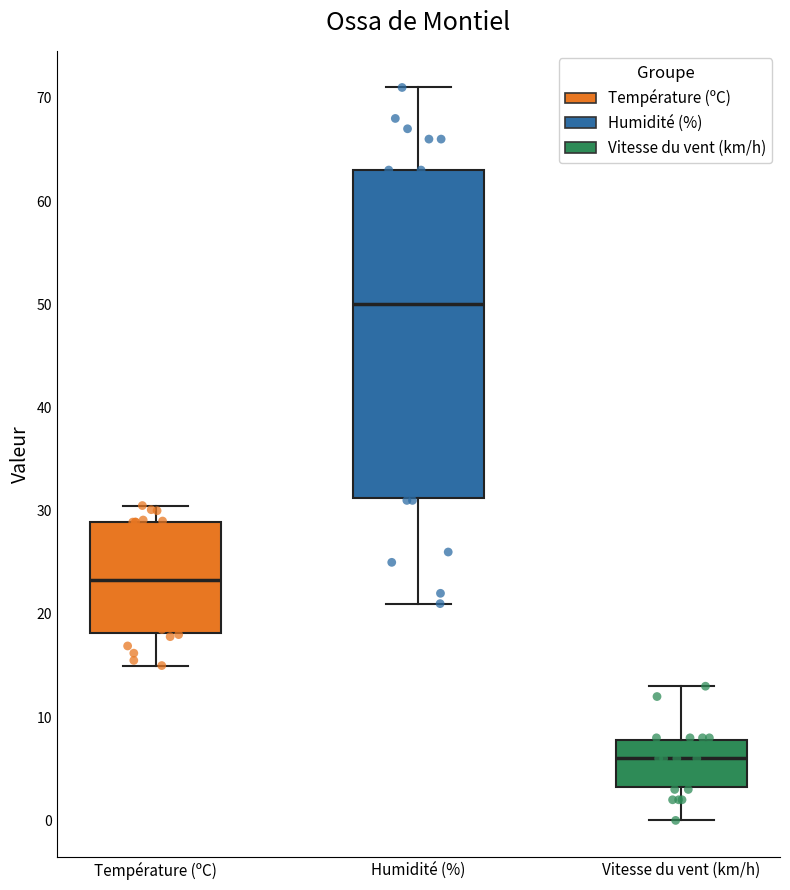

Where does the lower whisker of the box for Température (ºC) end on the y-axis? The values are not printed on the chart, so give them approximately, as read against the axis.

15